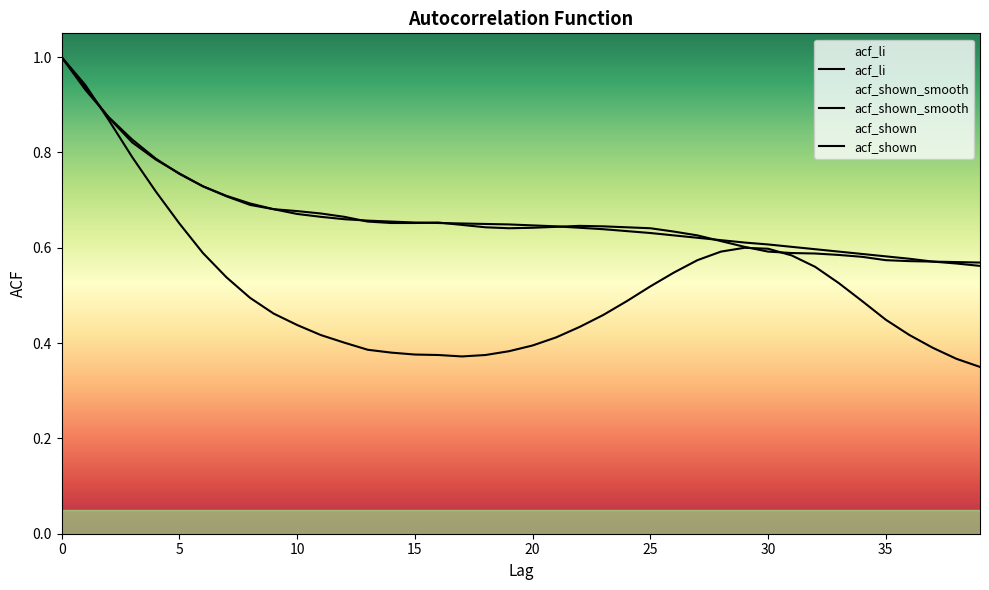

Is it true that acf_shown equals 0.8 at 4?

True